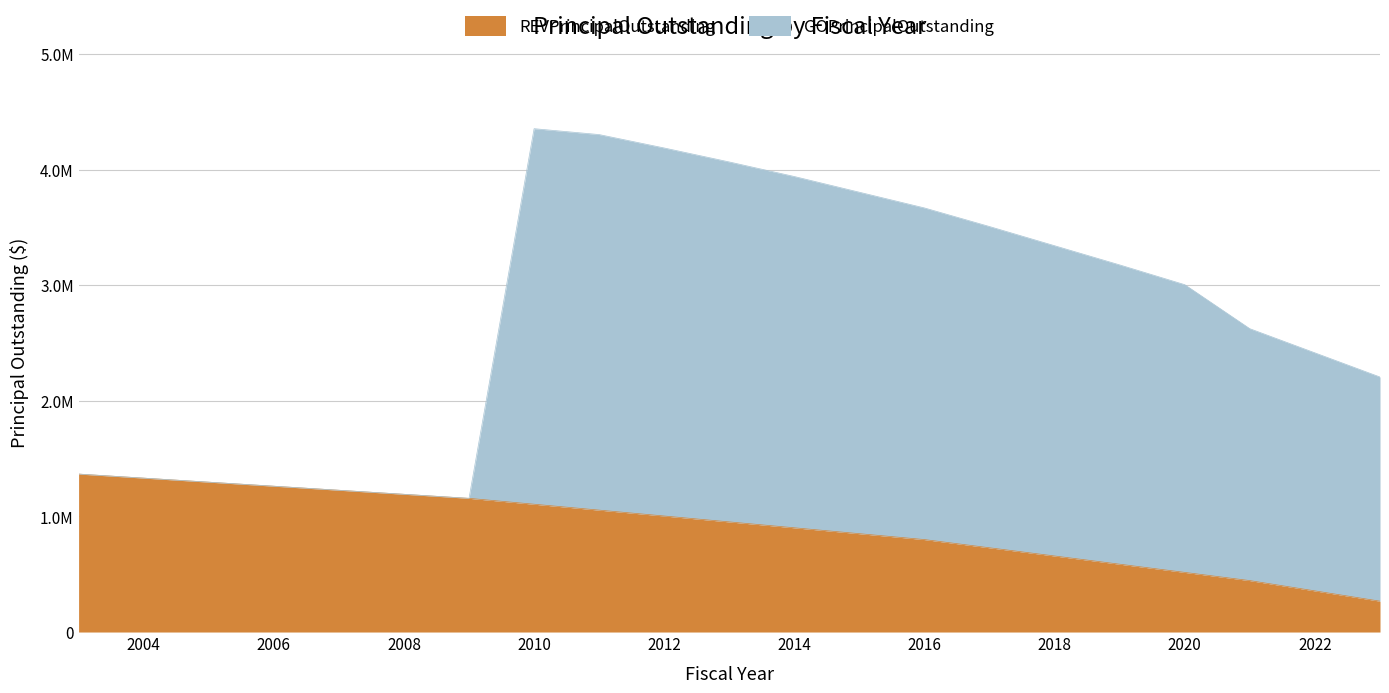

True or false: the data has more than 2 interior local peaks.

False